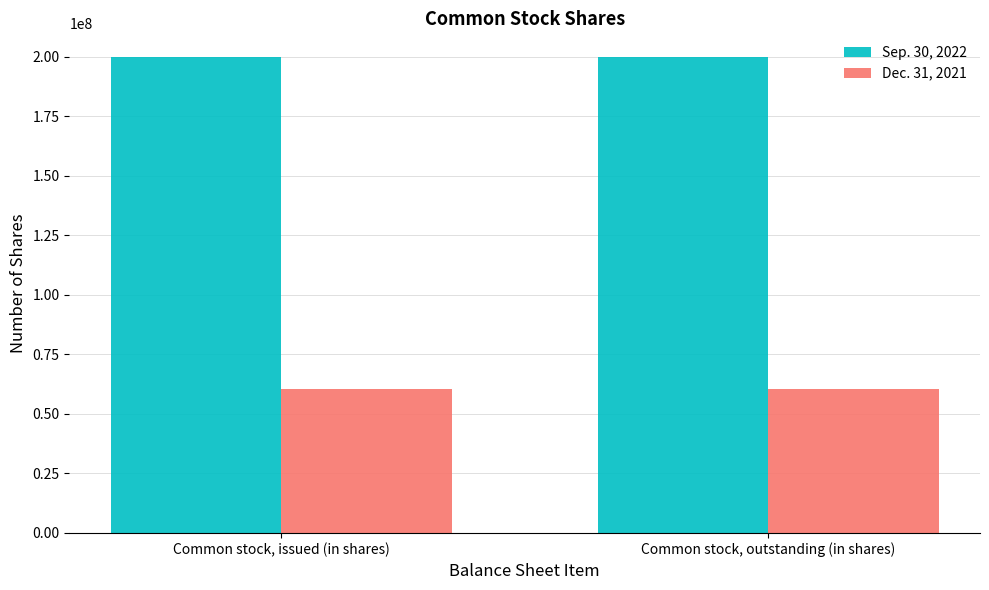

What position from the left is Common stock, outstanding (in shares)?

2